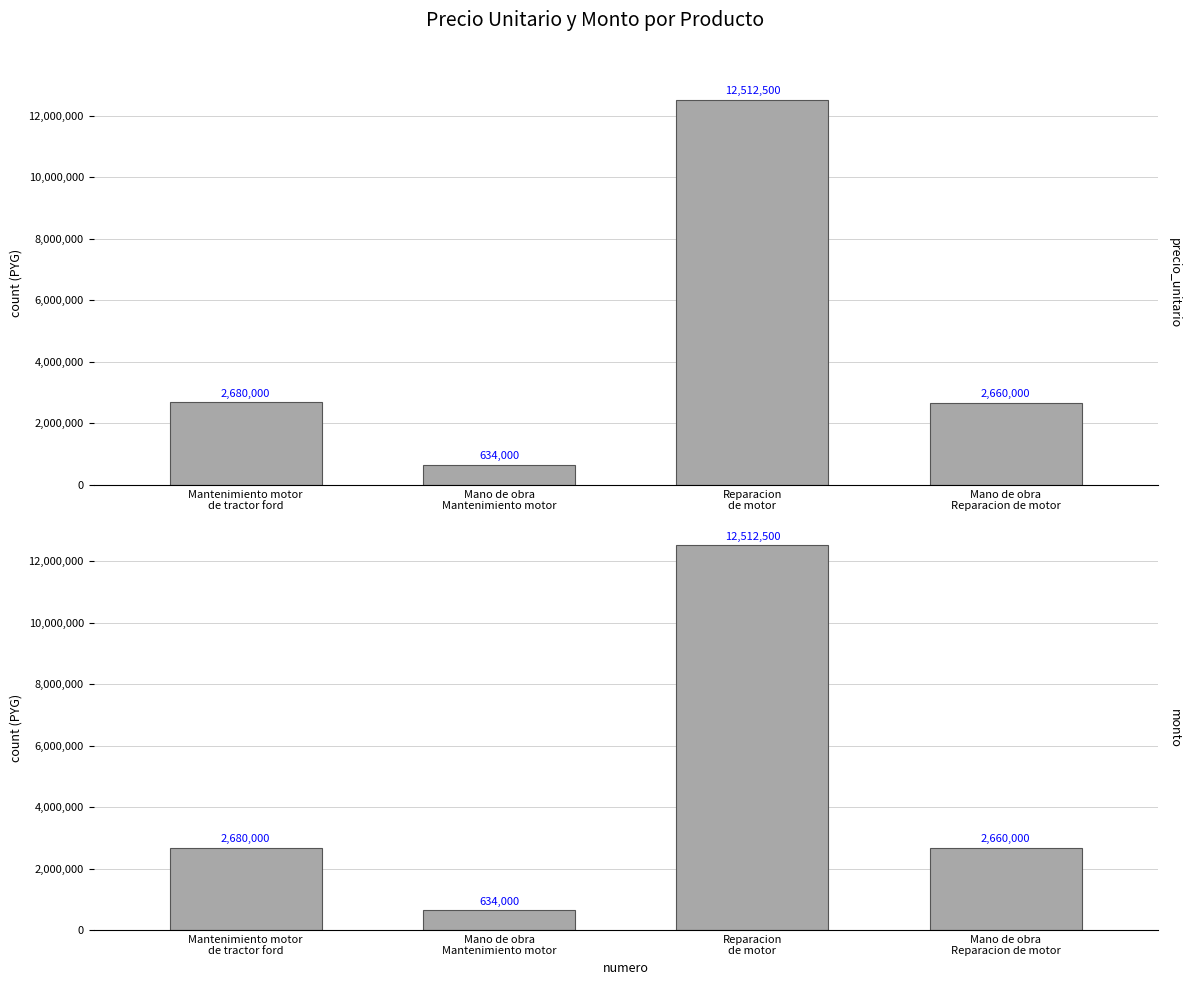

How many series are shown in this chart?

2